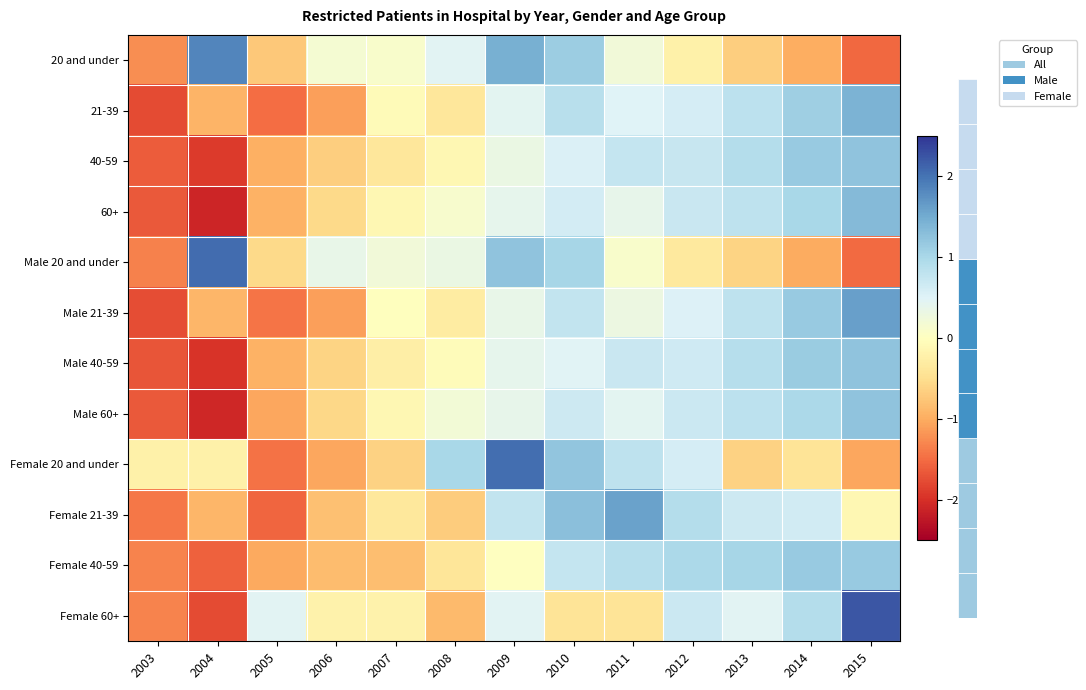

Reading left to right, extract all data points from this chart.

20 and under: 2003=-1.2	2004=1.8	2005=-0.7	2006=0.2	2007=0.1	2008=0.5	2009=1.5	2010=1.1	2011=0.2	2012=-0.2	2013=-0.7	2014=-1.0	2015=-1.5
21-39: 2003=-1.8	2004=-0.9	2005=-1.5	2006=-1.1	2007=-0.1	2008=-0.4	2009=0.4	2010=0.9	2011=0.5	2012=0.6	2013=0.8	2014=1.1	2015=1.4
40-59: 2003=-1.6	2004=-1.9	2005=-1.0	2006=-0.7	2007=-0.4	2008=-0.1	2009=0.3	2010=0.5	2011=0.8	2012=0.7	2013=0.9	2014=1.2	2015=1.2
60+: 2003=-1.6	2004=-2.1	2005=-0.9	2006=-0.6	2007=-0.1	2008=0.1	2009=0.4	2010=0.6	2011=0.4	2012=0.7	2013=0.8	2014=1.0	2015=1.3
Male 20 and under: 2003=-1.3	2004=2.1	2005=-0.6	2006=0.4	2007=0.2	2008=0.3	2009=1.2	2010=1.0	2011=0.1	2012=-0.3	2013=-0.6	2014=-1.0	2015=-1.5
Male 21-39: 2003=-1.8	2004=-0.9	2005=-1.4	2006=-1.1	2007=-0.0	2008=-0.3	2009=0.4	2010=0.8	2011=0.3	2012=0.5	2013=0.8	2014=1.2	2015=1.6
Male 40-59: 2003=-1.7	2004=-2.0	2005=-0.9	2006=-0.6	2007=-0.3	2008=-0.0	2009=0.4	2010=0.5	2011=0.7	2012=0.7	2013=0.9	2014=1.1	2015=1.2
Male 60+: 2003=-1.6	2004=-2.1	2005=-1.0	2006=-0.6	2007=-0.1	2008=0.2	2009=0.4	2010=0.7	2011=0.4	2012=0.7	2013=0.8	2014=1.0	2015=1.2
Female 20 and under: 2003=-0.2	2004=-0.2	2005=-1.5	2006=-1.0	2007=-0.6	2008=1.0	2009=2.0	2010=1.2	2011=0.8	2012=0.6	2013=-0.6	2014=-0.4	2015=-1.0
Female 21-39: 2003=-1.4	2004=-0.9	2005=-1.6	2006=-0.8	2007=-0.4	2008=-0.7	2009=0.8	2010=1.3	2011=1.6	2012=0.9	2013=0.7	2014=0.6	2015=-0.1
Female 40-59: 2003=-1.3	2004=-1.6	2005=-1.0	2006=-0.9	2007=-0.8	2008=-0.4	2009=0.0	2010=0.7	2011=0.9	2012=1.0	2013=1.0	2014=1.2	2015=1.2
Female 60+: 2003=-1.3	2004=-1.8	2005=0.5	2006=-0.2	2007=-0.2	2008=-0.9	2009=0.5	2010=-0.4	2011=-0.4	2012=0.7	2013=0.5	2014=0.9	2015=2.2